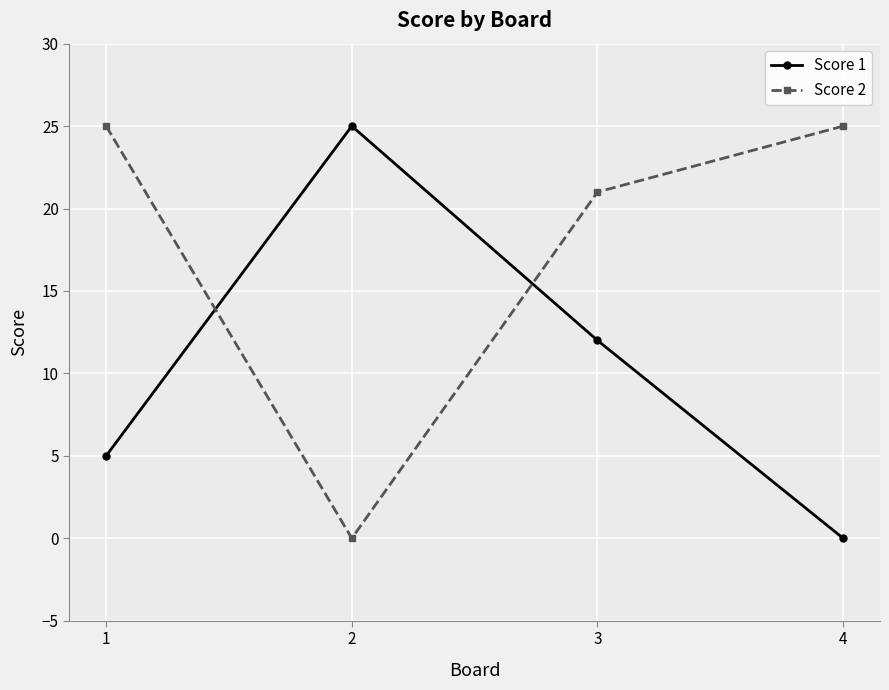

At which label is Score 1 closest to 12?

3